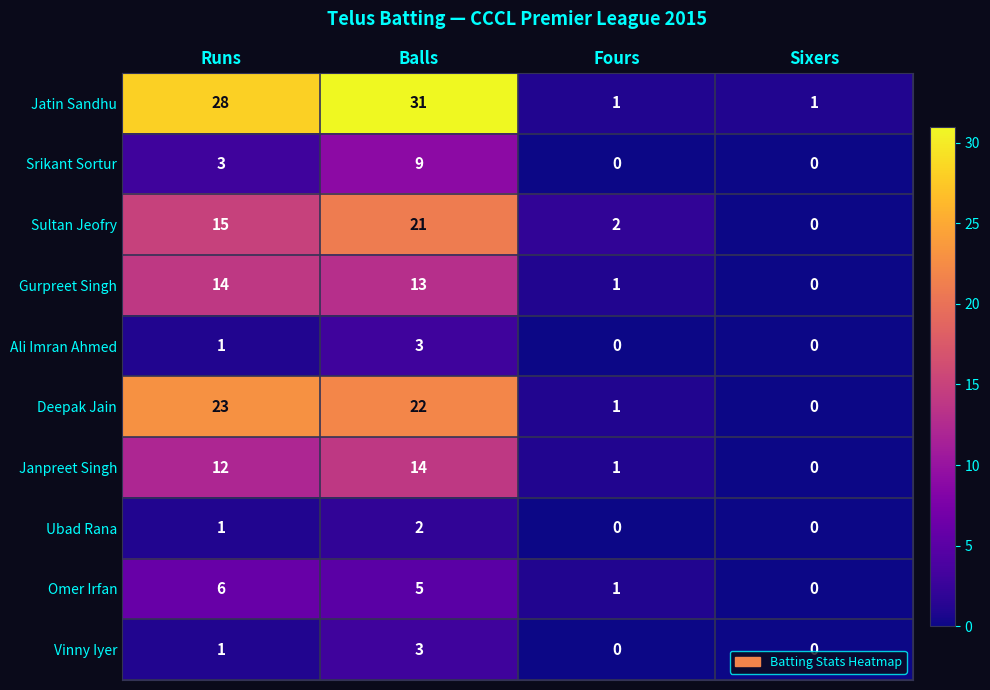

Which series has the widest spread of values?

Jatin Sandhu